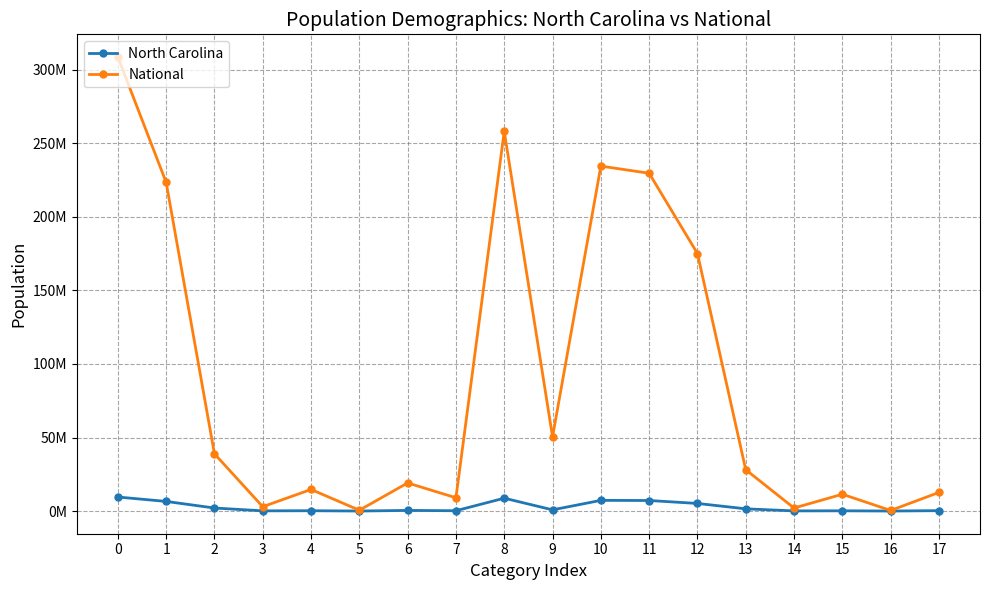

Reading right to left, transcribe all the data shown in this chart.

North Carolina: 17=256529	16=4646	15=154084	14=87111	13=1497453	12=5155756	11=7155579	10=7253848	9=800120	8=8735363	7=206199	6=414030	5=6604	4=208962	3=122110	2=2048628	1=6528950	0=9535483
National: 17=12651574	16=382409	15=11422616	14=2043876	13=28088003	12=175134916	11=229723394	10=234564071	9=50477594	8=258267944	7=9009073	6=19107368	5=540013	4=14674252	3=2932248	2=38929319	1=223553265	0=308745538